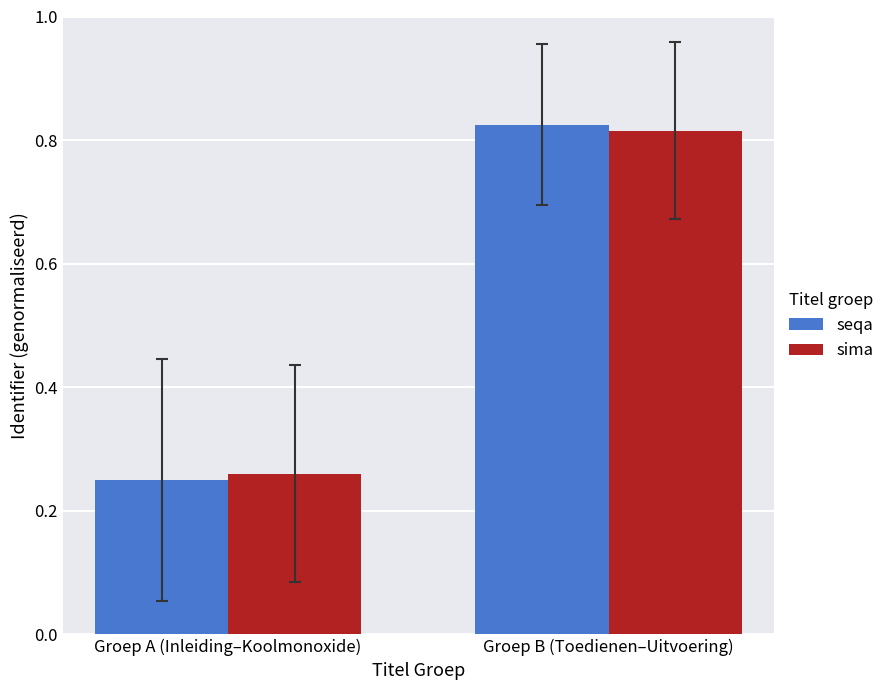

What is the sum of the seqa values at Groep A (Inleiding–Koolmonoxide) and Groep B (Toedienen–Uitvoering)?

1.1